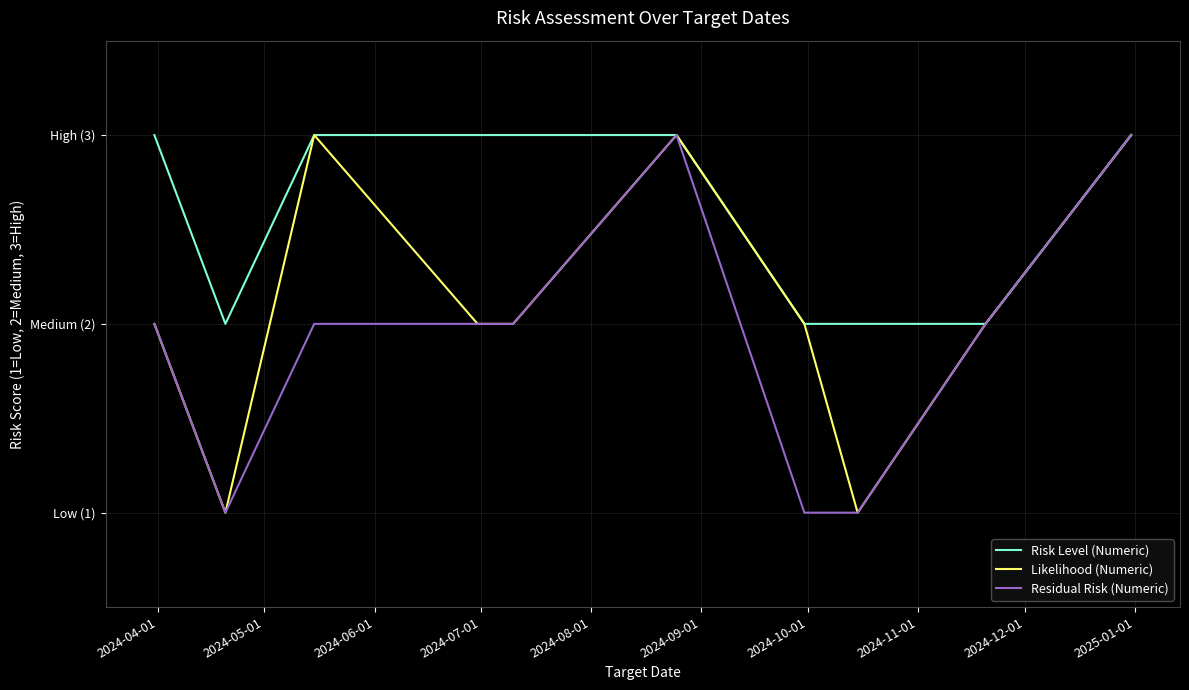

Does the chart have visible grid lines?

Yes